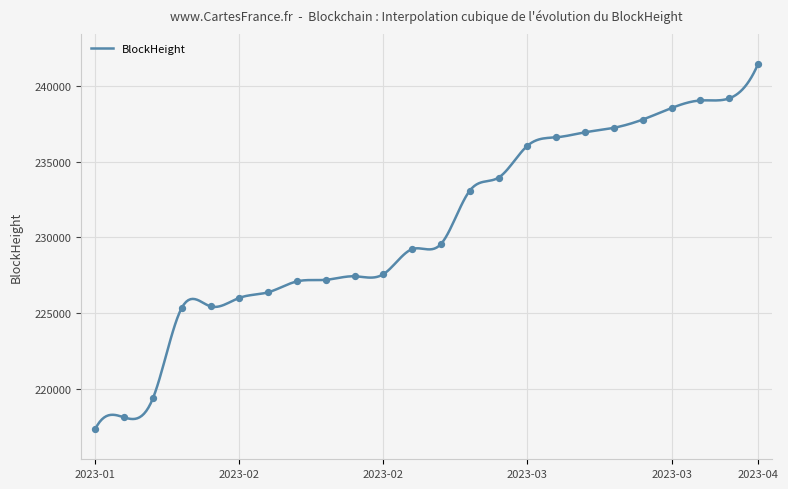

What is the greatest value displayed?

241450.0